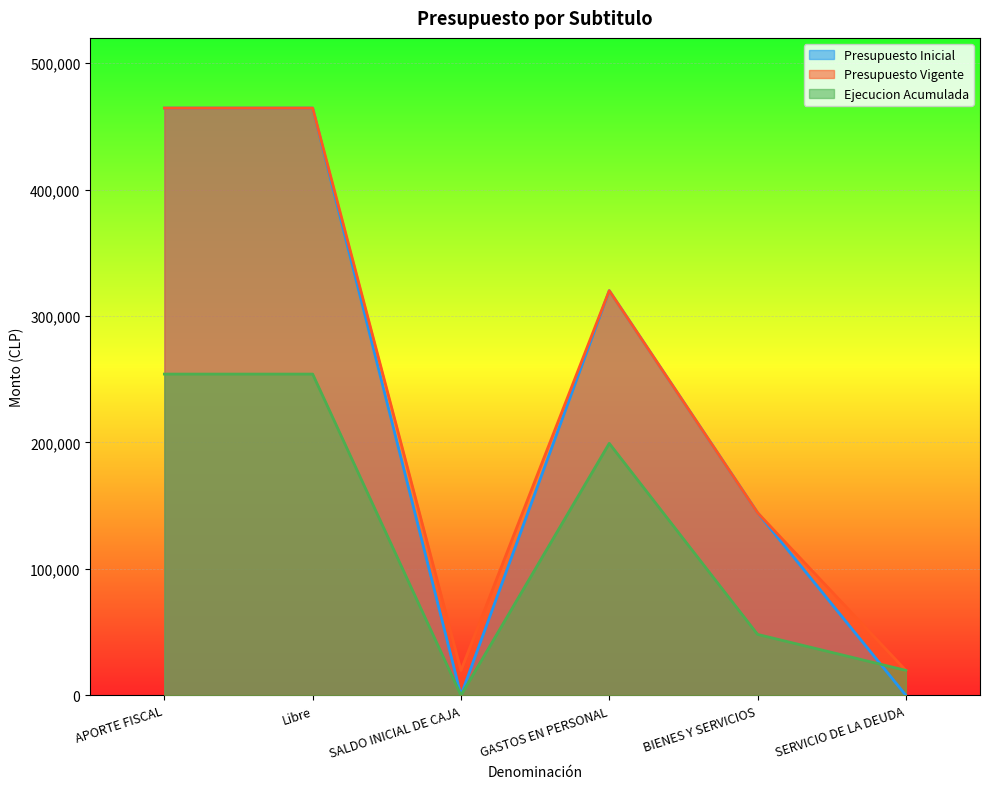

The Ejecucion Acumulada series shows 199269 at GASTOS EN PERSONAL. True or false?

True